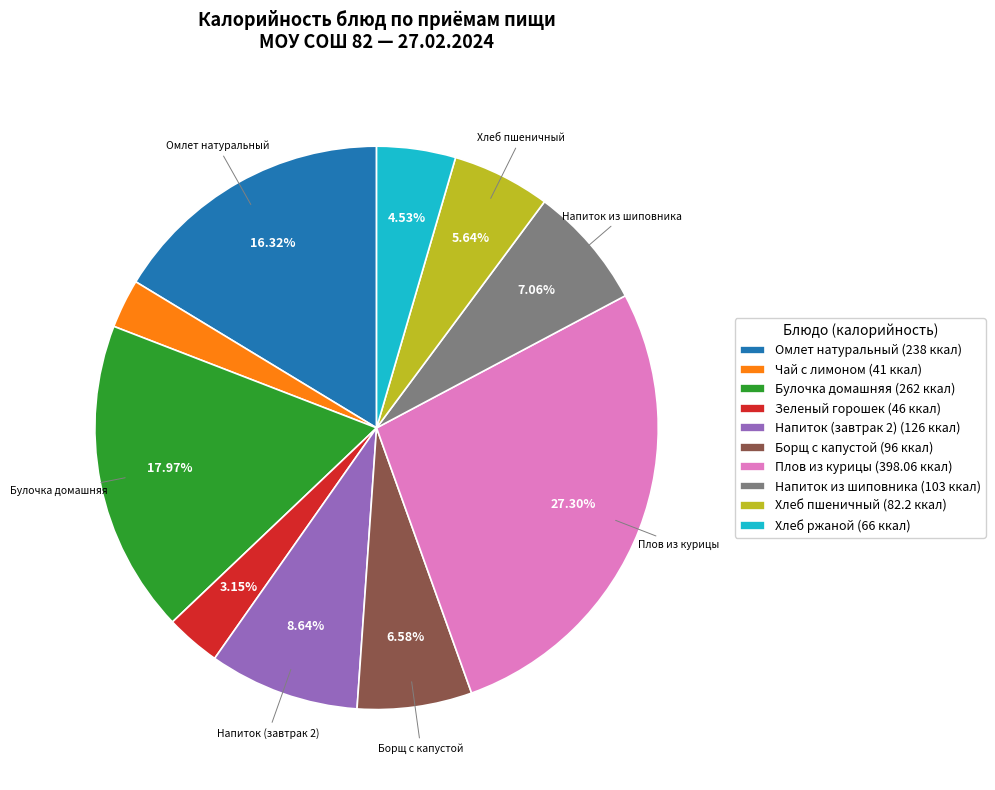

Is there any slice that represents more than half of the pie?

No